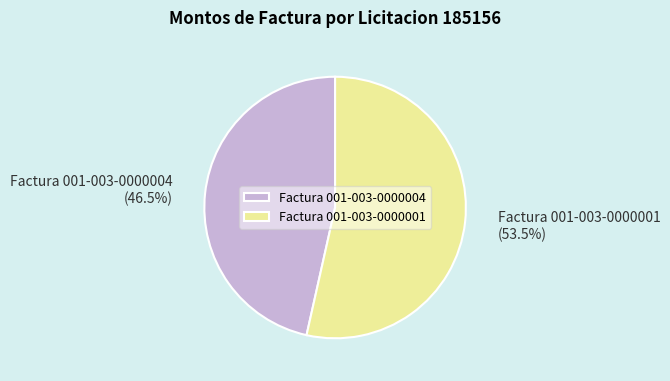

Count the number of slices in the pie.

2